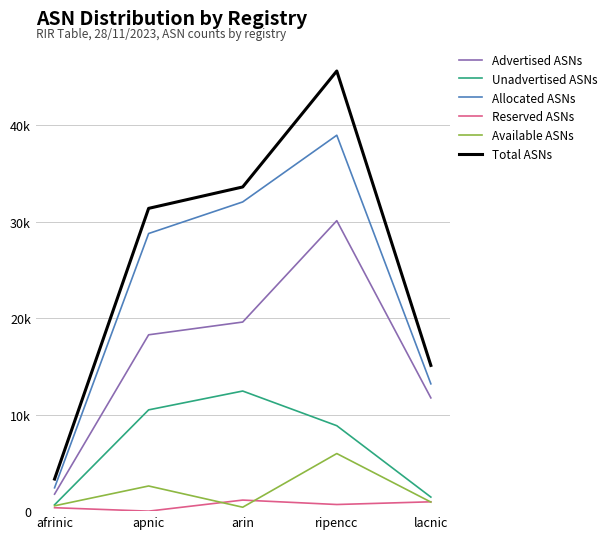

Is this an area chart (filled region under the line)?

No